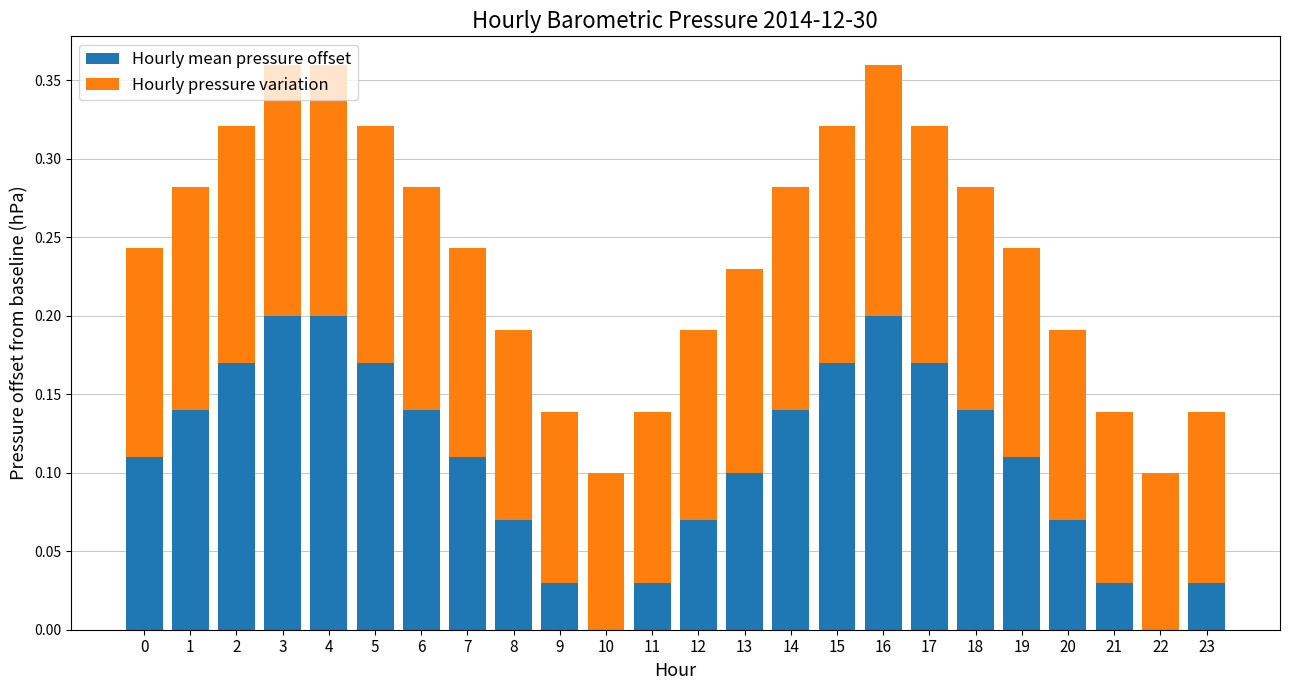

Are the bars grouped side by side (vs. stacked)?

No